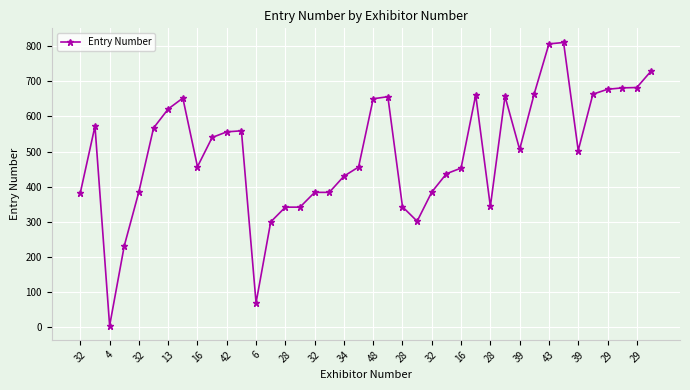

True or false: the data has more than 1 interior local peaks.

True